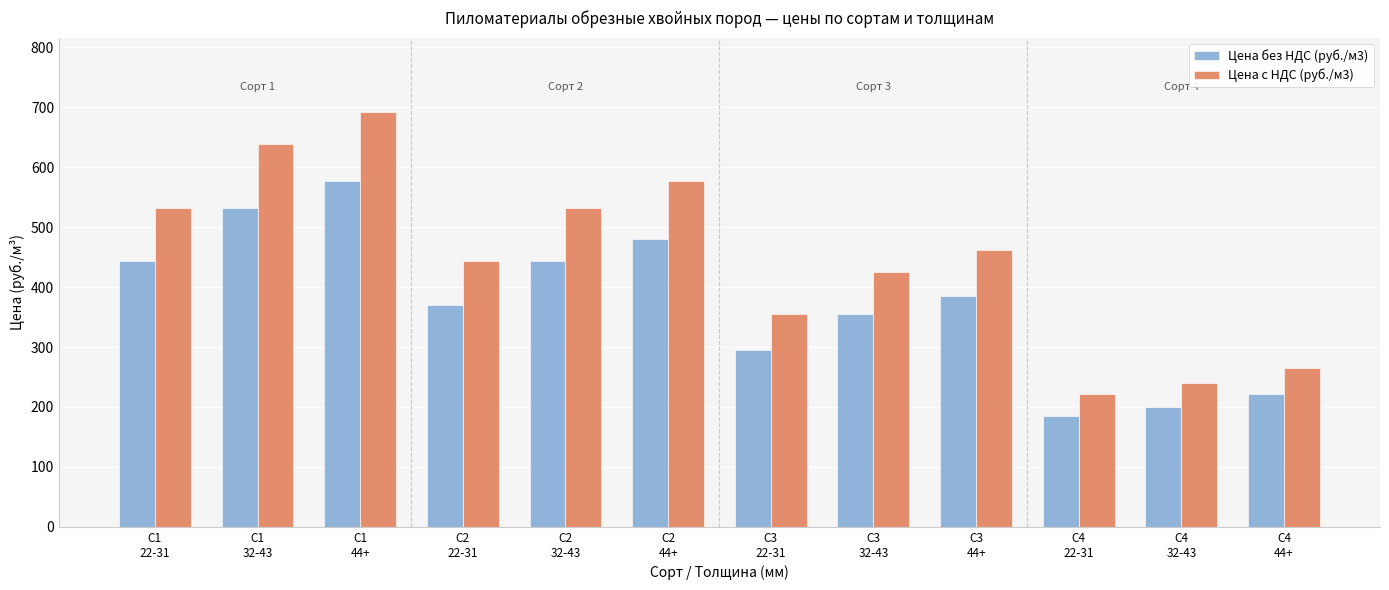

Is the value of Цена без НДС (руб./м3) at С3
22-31 greater than the value of Цена с НДС (руб./м3) at С2
32-43?

No